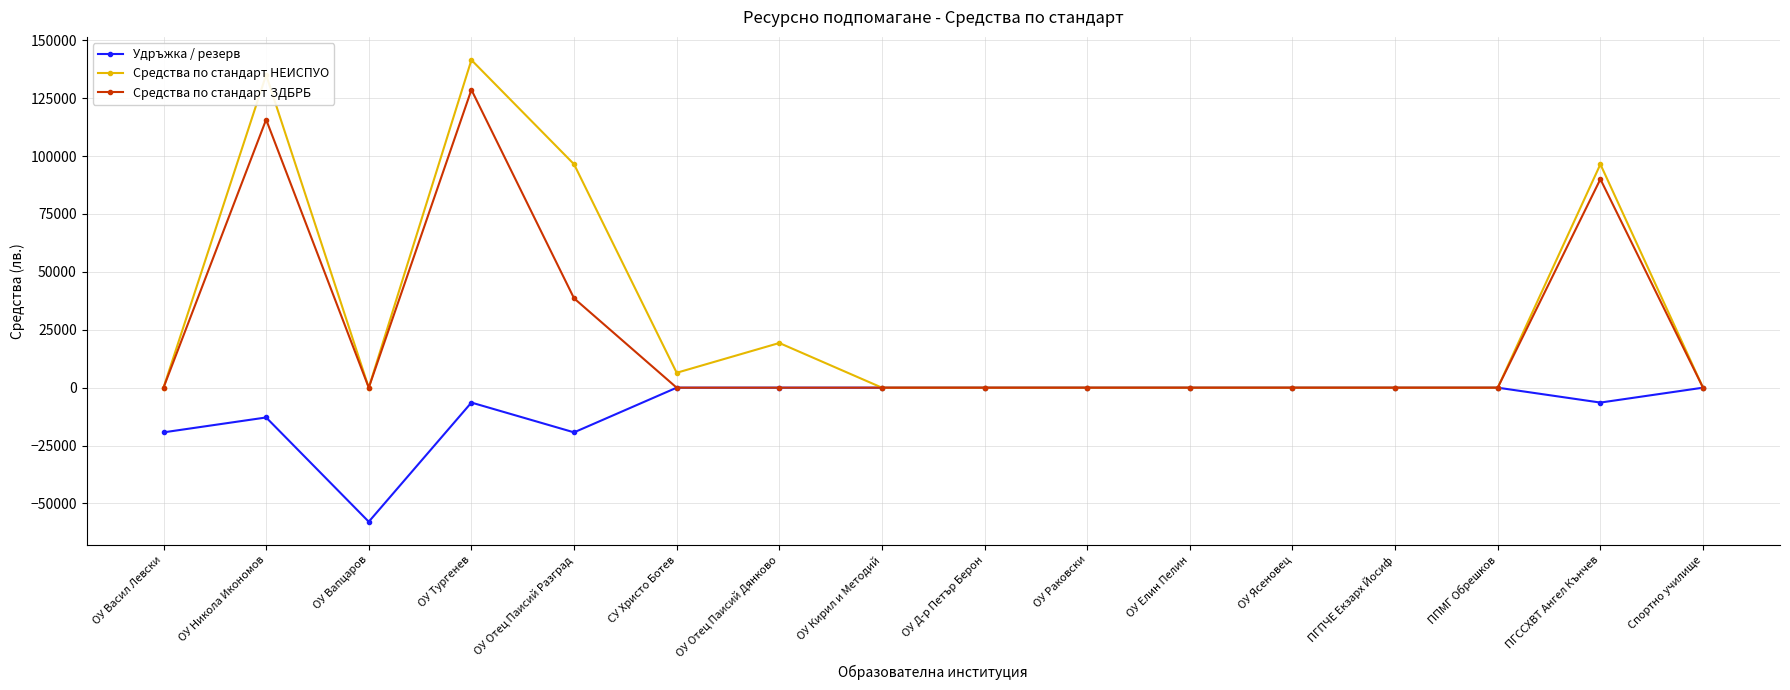

Reading right to left, extract all data points from this chart.

Удръжка / резерв: Спортно училище=0	ПГССХВТ Ангел Кънчев=-6432	ППМГ Обрешков=0	ПГПЧЕ Екзарх Йосиф=0	ОУ Ясеновец=0	ОУ Елин Пелин=0	ОУ Раковски=0	ОУ Д-р Петър Берон=0	ОУ Кирил и Методий=0	ОУ Отец Паисий Дянково=0	СУ Христо Ботев=0	ОУ Отец Паисий Разград=-19296	ОУ Тургенев=-6432	ОУ Вапцаров=-57888	ОУ Никола Икономов=-12864	ОУ Васил Левски=-19296
Средства по стандарт НЕИСПУО: Спортно училище=0	ПГССХВТ Ангел Кънчев=96480	ППМГ Обрешков=0	ПГПЧЕ Екзарх Йосиф=0	ОУ Ясеновец=0	ОУ Елин Пелин=0	ОУ Раковски=0	ОУ Д-р Петър Берон=0	ОУ Кирил и Методий=0	ОУ Отец Паисий Дянково=19296	СУ Христо Ботев=6432	ОУ Отец Паисий Разград=96480	ОУ Тургенев=141504	ОУ Вапцаров=0	ОУ Никола Икономов=135072	ОУ Васил Левски=0
Средства по стандарт ЗДБРБ: Спортно училище=0	ПГССХВТ Ангел Кънчев=90048	ППМГ Обрешков=0	ПГПЧЕ Екзарх Йосиф=0	ОУ Ясеновец=0	ОУ Елин Пелин=0	ОУ Раковски=0	ОУ Д-р Петър Берон=0	ОУ Кирил и Методий=0	ОУ Отец Паисий Дянково=0	СУ Христо Ботев=0	ОУ Отец Паисий Разград=38592	ОУ Тургенев=128640	ОУ Вапцаров=0	ОУ Никола Икономов=115776	ОУ Васил Левски=0